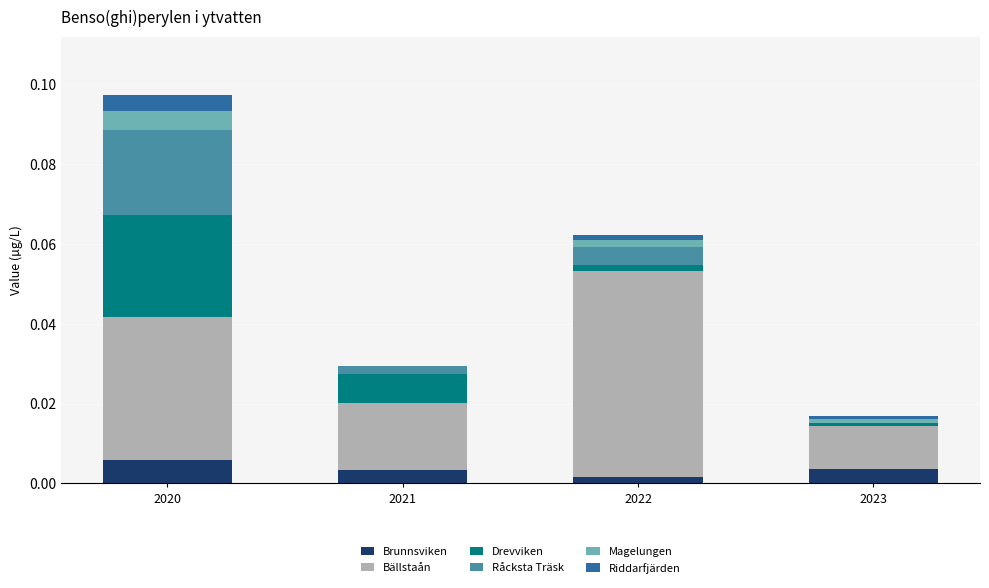

At which category is the sum across all series the highest?

2020